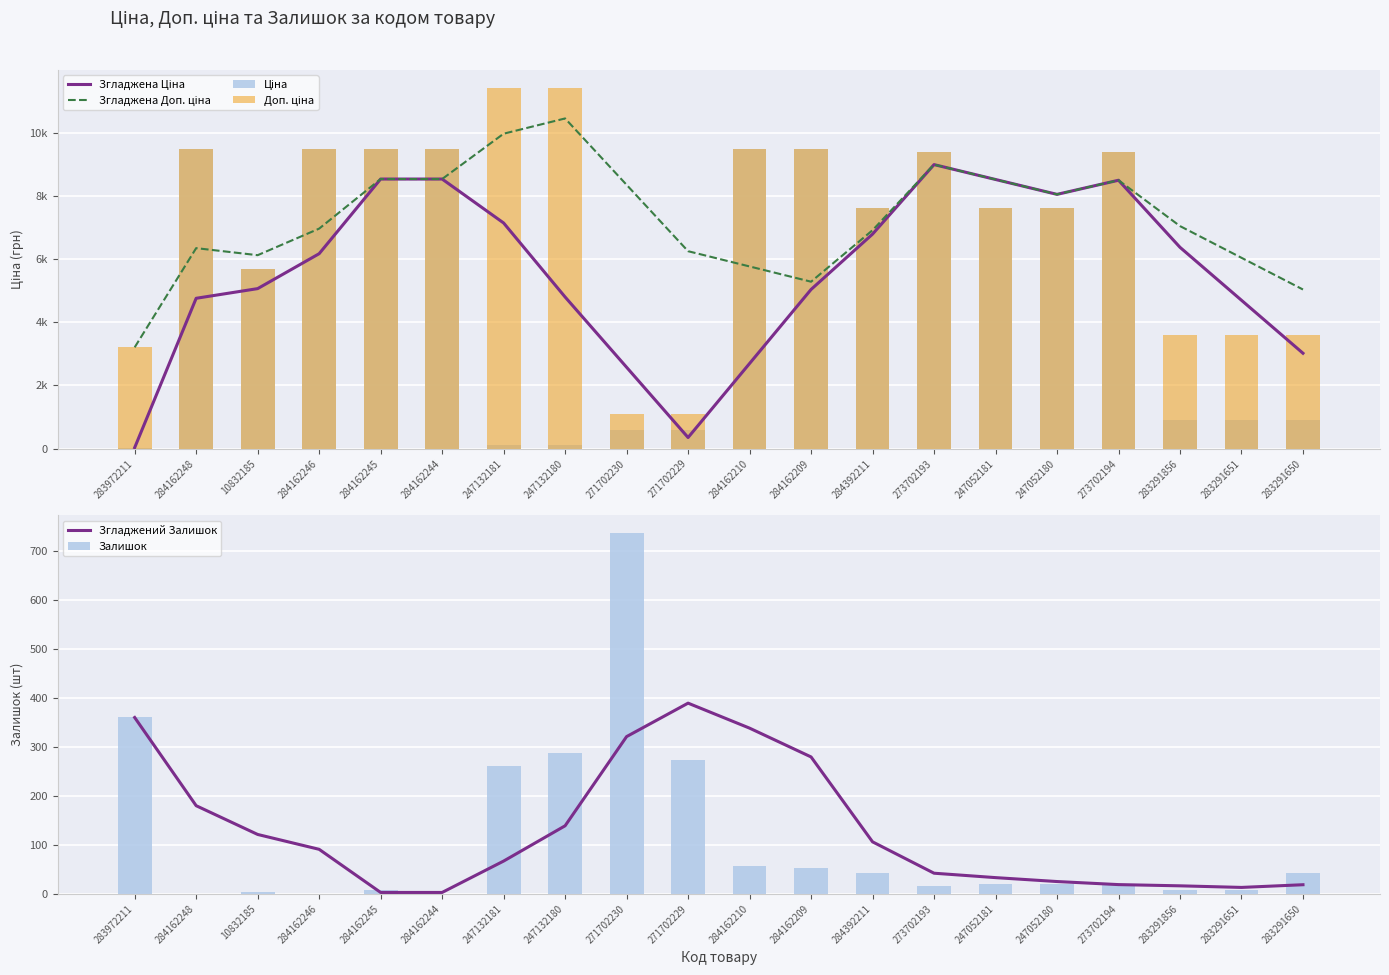

Count the number of data series in this chart.

6